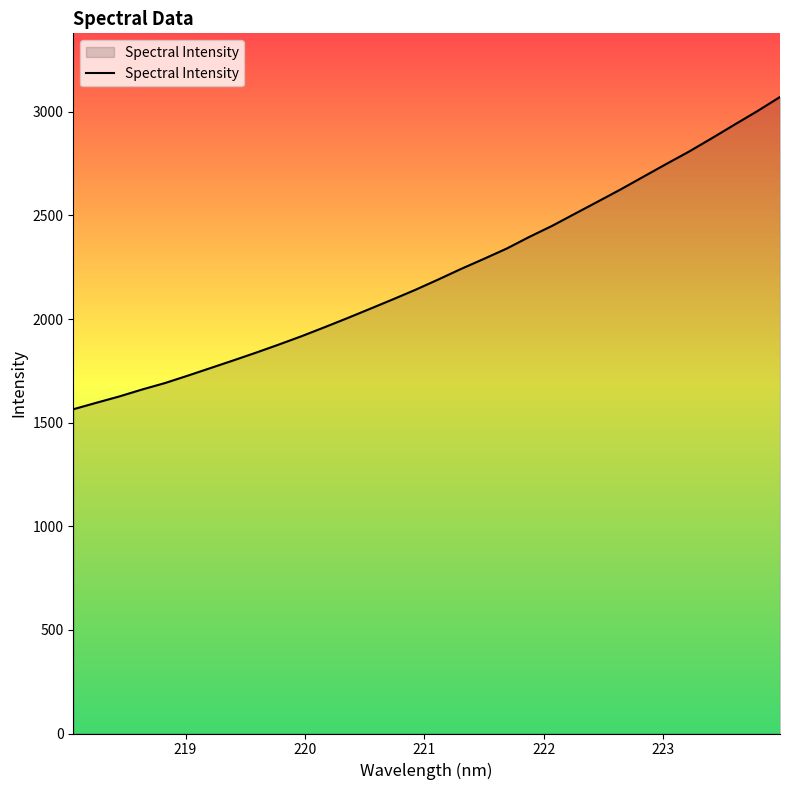

What is the difference between the maximum and minimum values?

1506.8